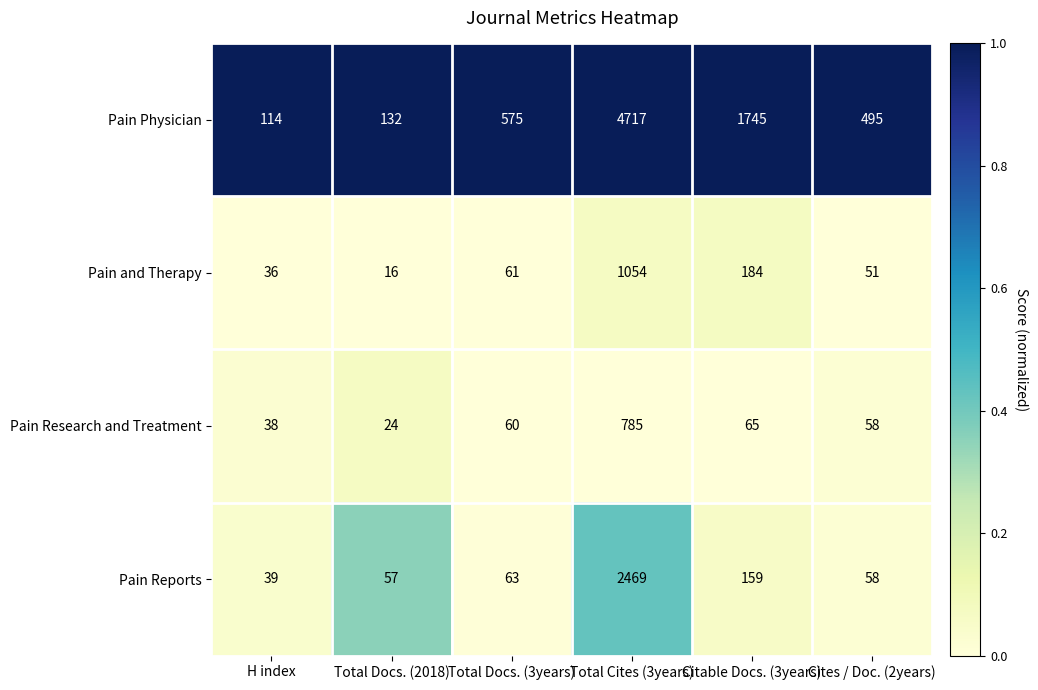

Reading left to right, extract all data points from this chart.

Pain Physician: H index=114	Total Docs. (2018)=132	Total Docs. (3years)=575	Total Cites (3years)=4717	Citable Docs. (3years)=1745	Cites / Doc. (2years)=495
Pain and Therapy: H index=36	Total Docs. (2018)=16	Total Docs. (3years)=61	Total Cites (3years)=1054	Citable Docs. (3years)=184	Cites / Doc. (2years)=51
Pain Research and Treatment: H index=38	Total Docs. (2018)=24	Total Docs. (3years)=60	Total Cites (3years)=785	Citable Docs. (3years)=65	Cites / Doc. (2years)=58
Pain Reports: H index=39	Total Docs. (2018)=57	Total Docs. (3years)=63	Total Cites (3years)=2469	Citable Docs. (3years)=159	Cites / Doc. (2years)=58